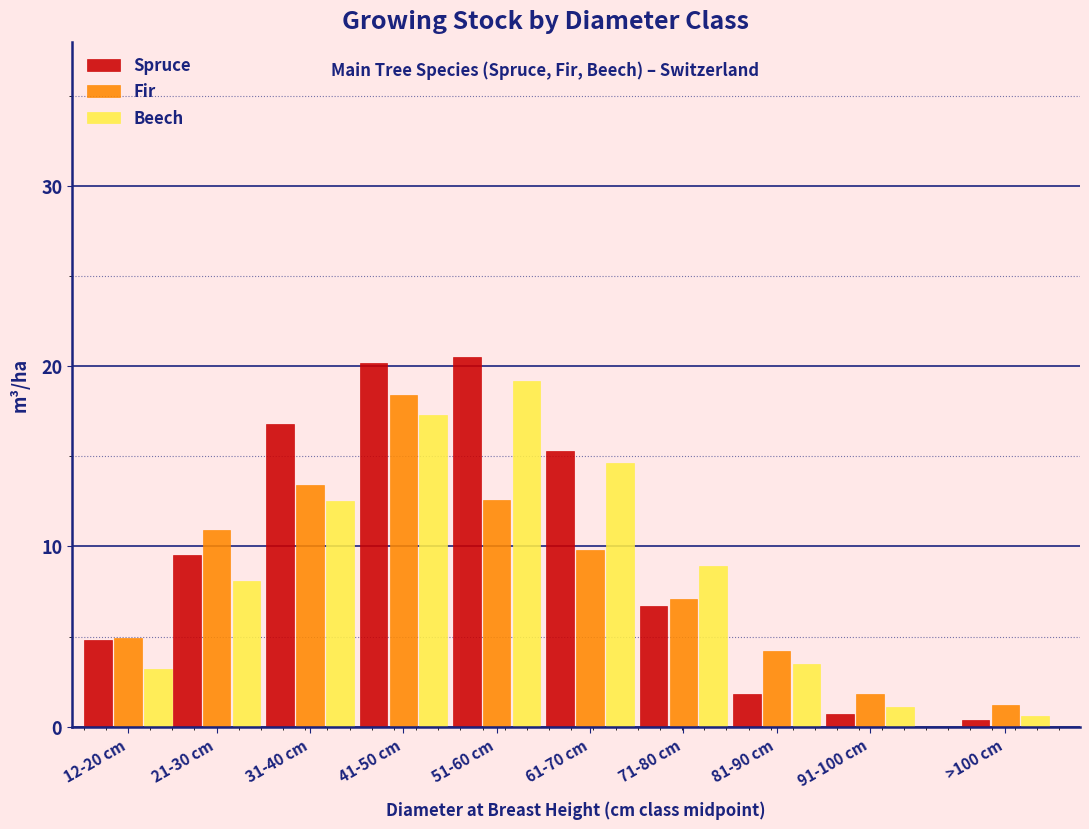

Reading left to right, transcribe all the data shown in this chart.

Spruce: 4.8	9.5	16.8	20.2	20.5	15.3	6.7	1.8	0.7	0.4
Fir: 4.9	10.9	13.4	18.4	12.6	9.8	7.1	4.2	1.8	1.2
Beech: 3.2	8.1	12.5	17.3	19.2	14.6	8.9	3.5	1.1	0.6